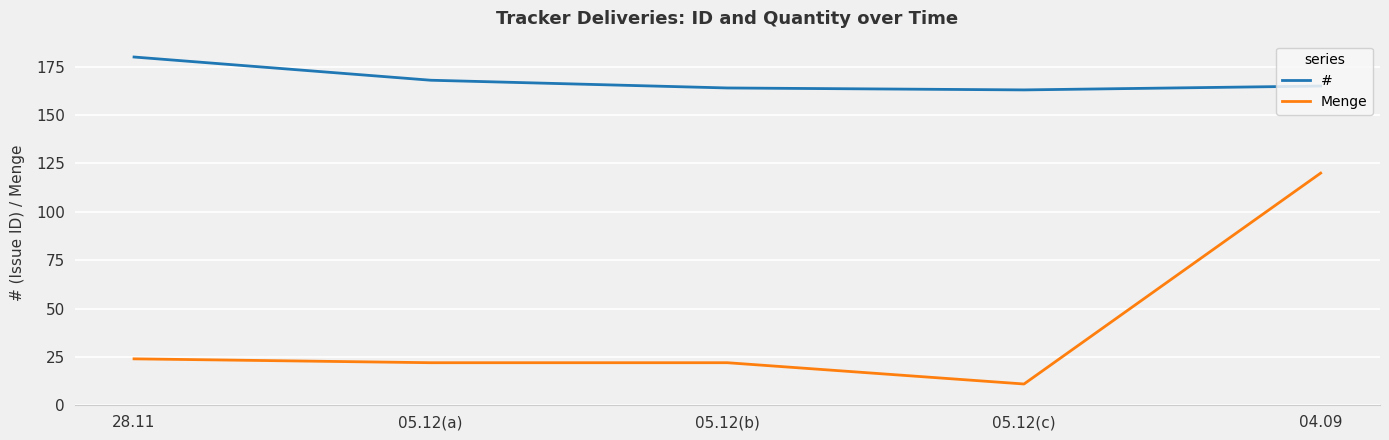

What is the maximum value for Menge?

120